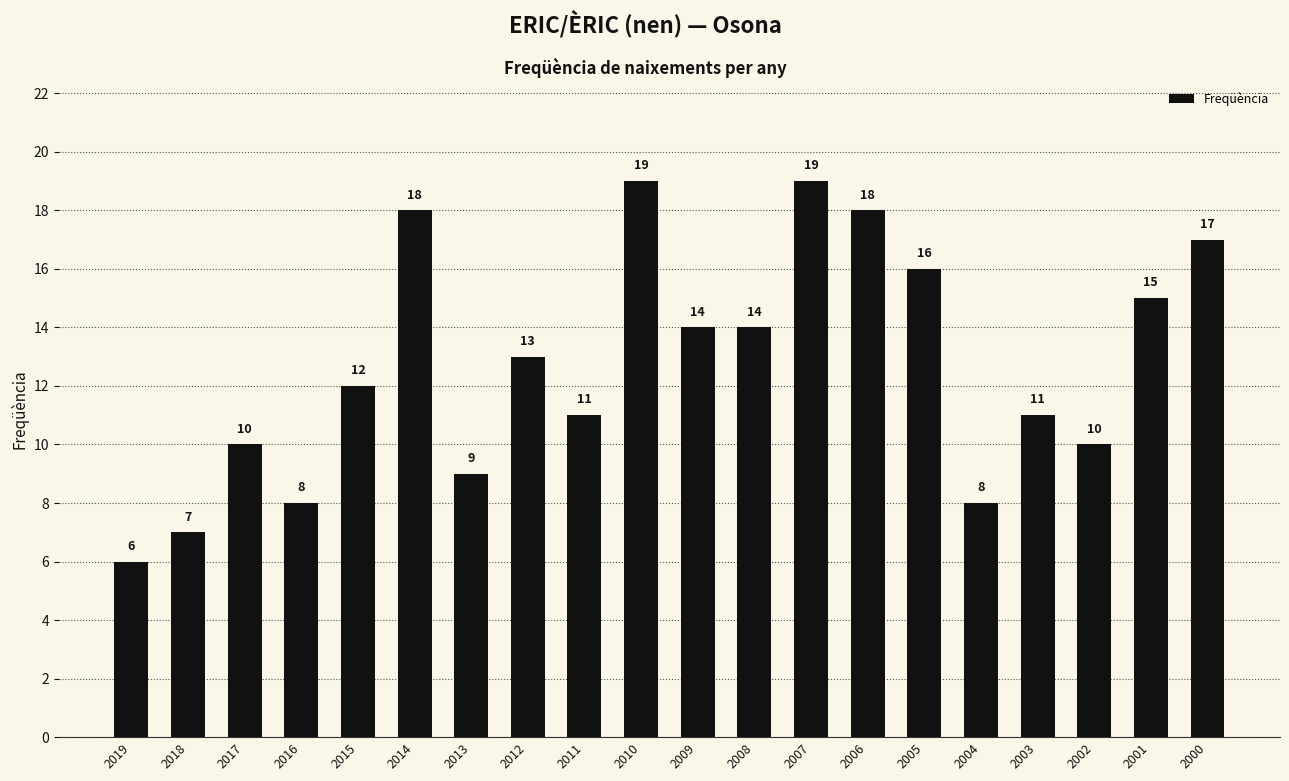

What is the difference between the second highest and second lowest values?

12